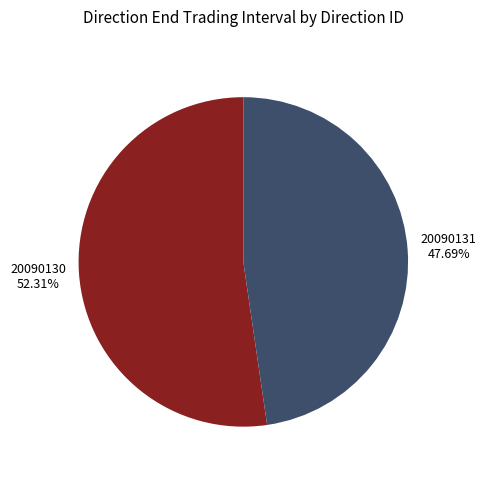

Does any single category account for the majority?

Yes